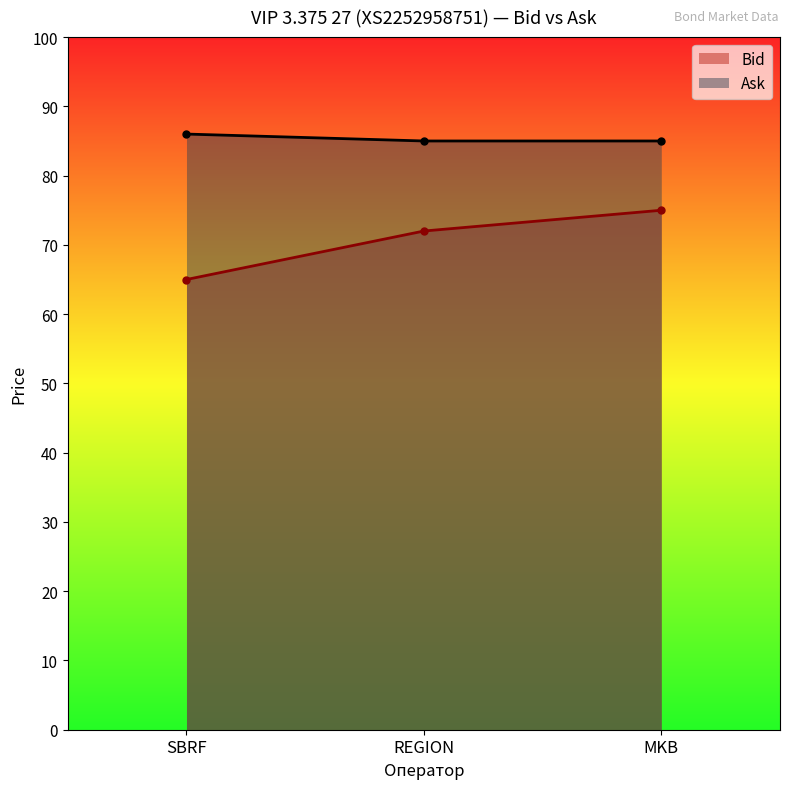

At how many categories does at least one series exceed 81?

3